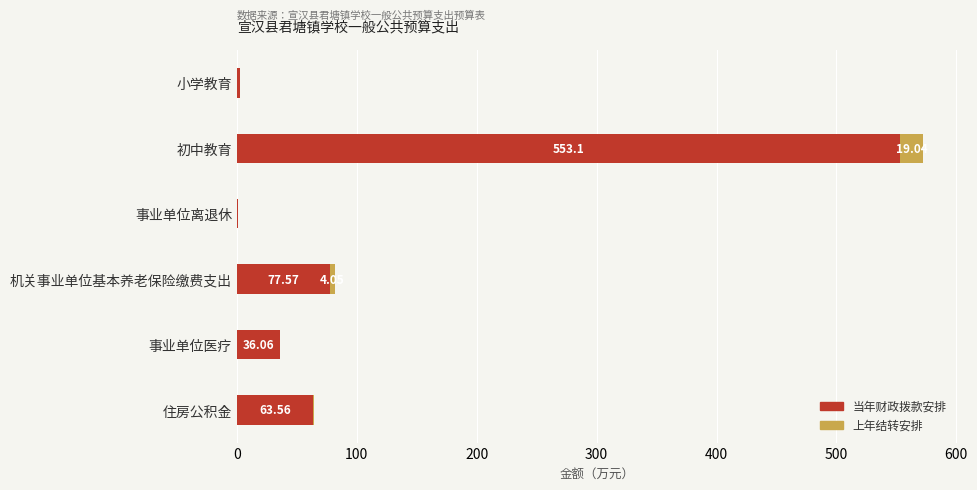

At which label does 当年财政拨款安排 reach its peak?

初中教育